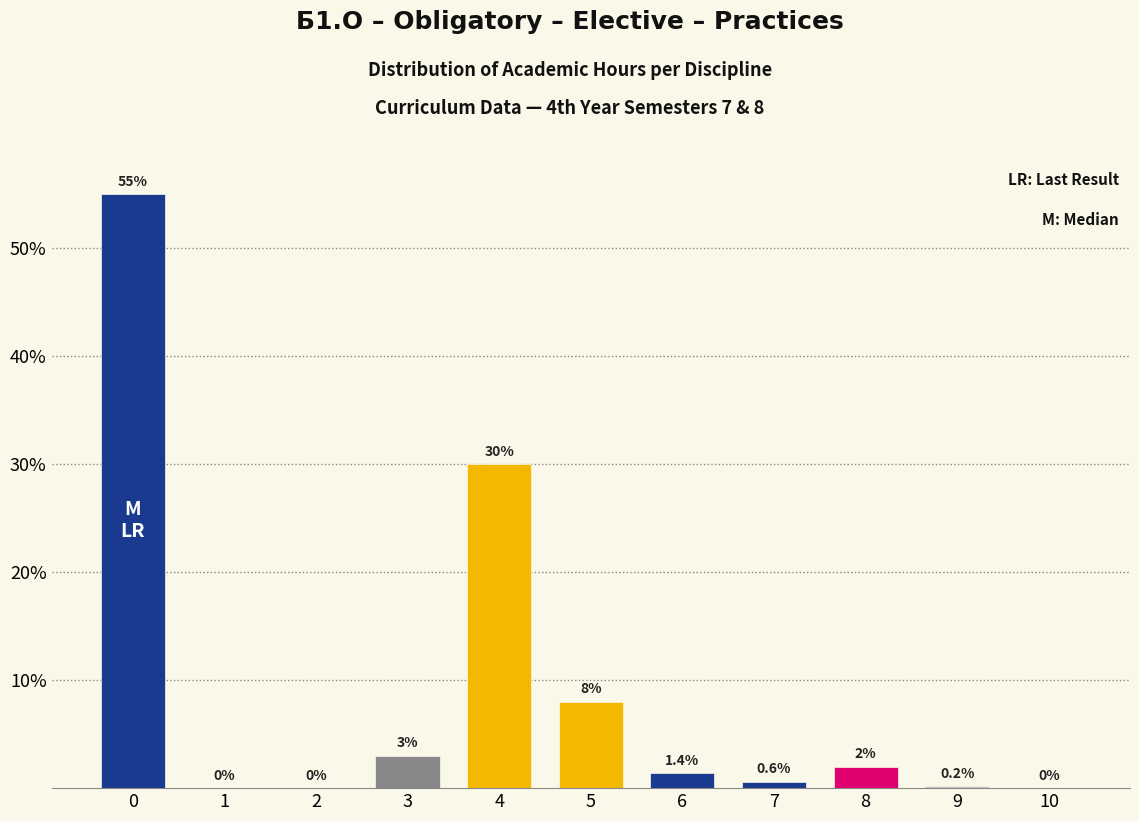

Reading left to right, what are all the values shown in this chart?

0=55.0	1=0.0	2=0.0	3=3.0	4=30.0	5=8.0	6=1.4	7=0.6	8=2.0	9=0.2	10=0.0